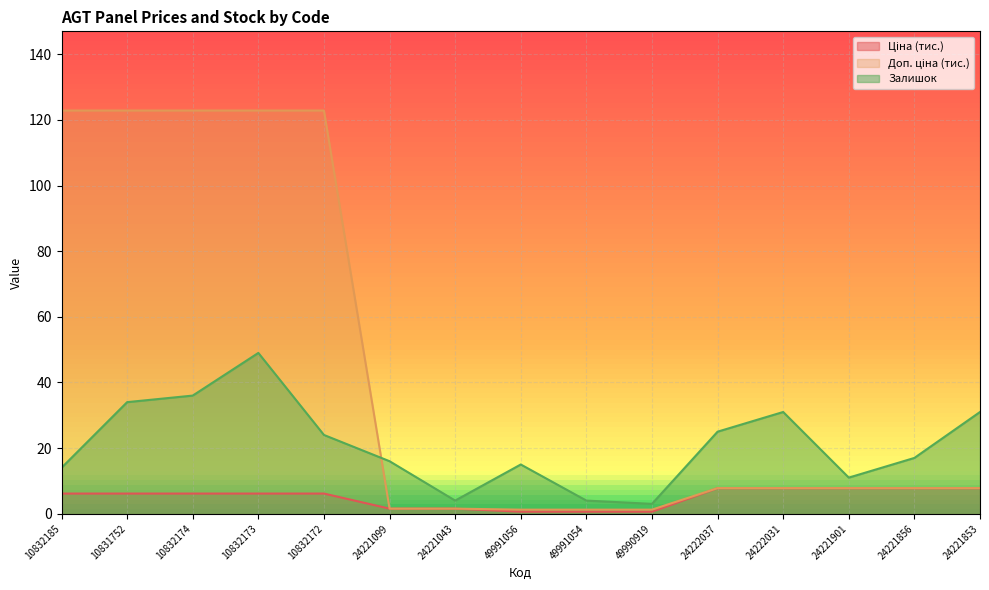

List the series in order of their overall mean, lowest first.

Ціна, Залишок, Доп. ціна